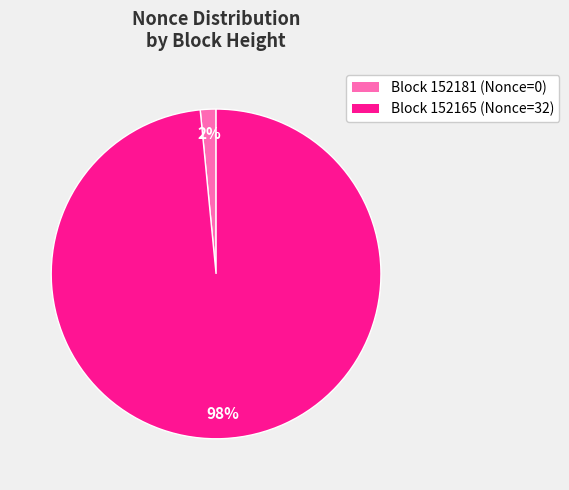

To the nearest percent, what is the average slice percentage?

50%